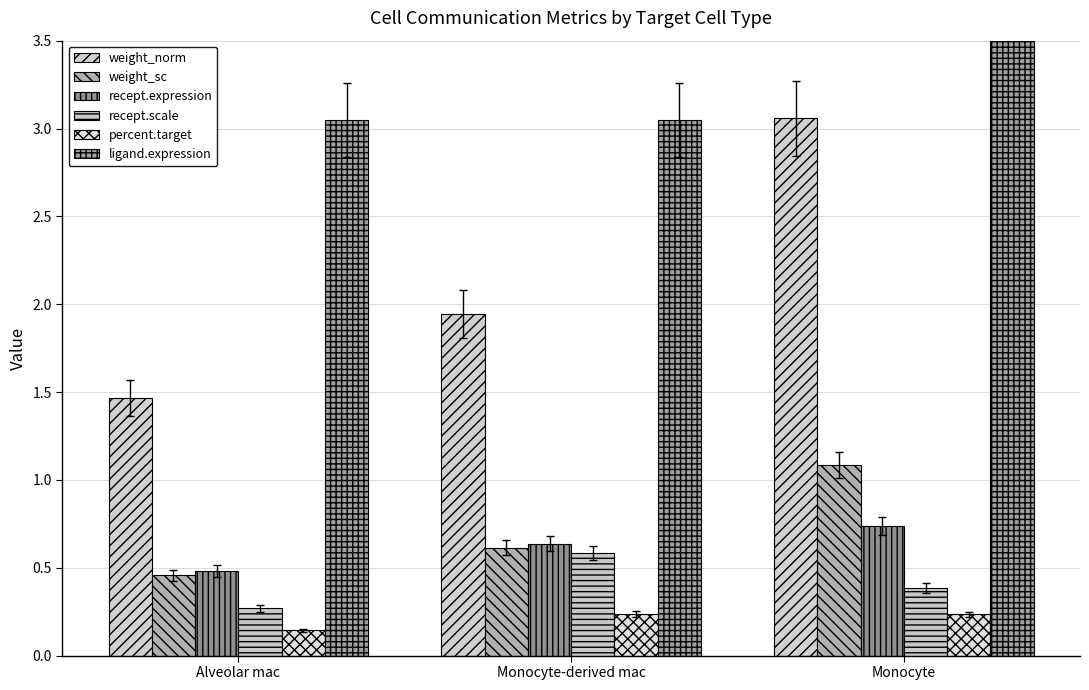

What is the maximum value shown in the chart?

4.1